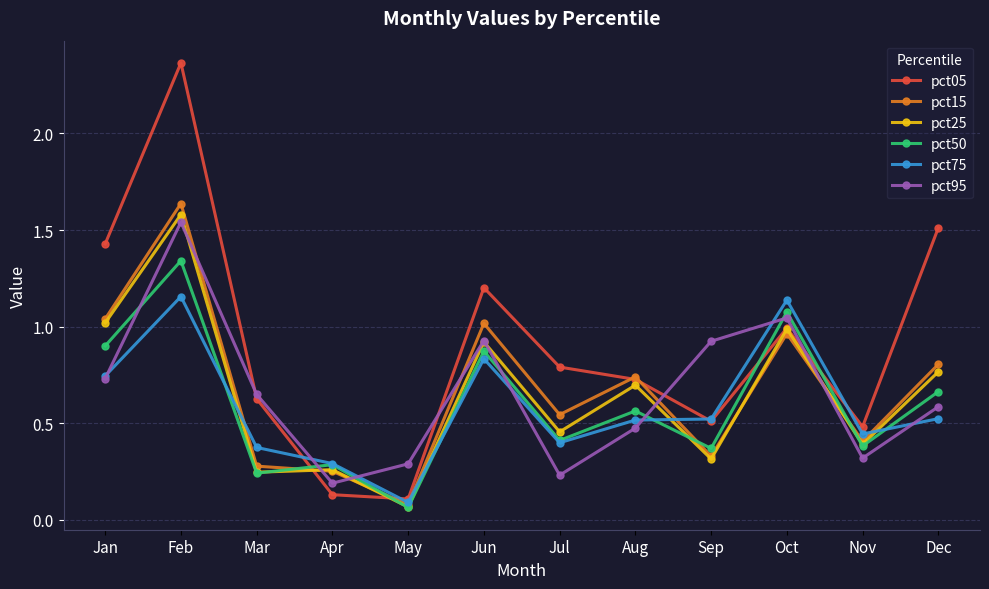

Where is the first local minimum for pct75?

May